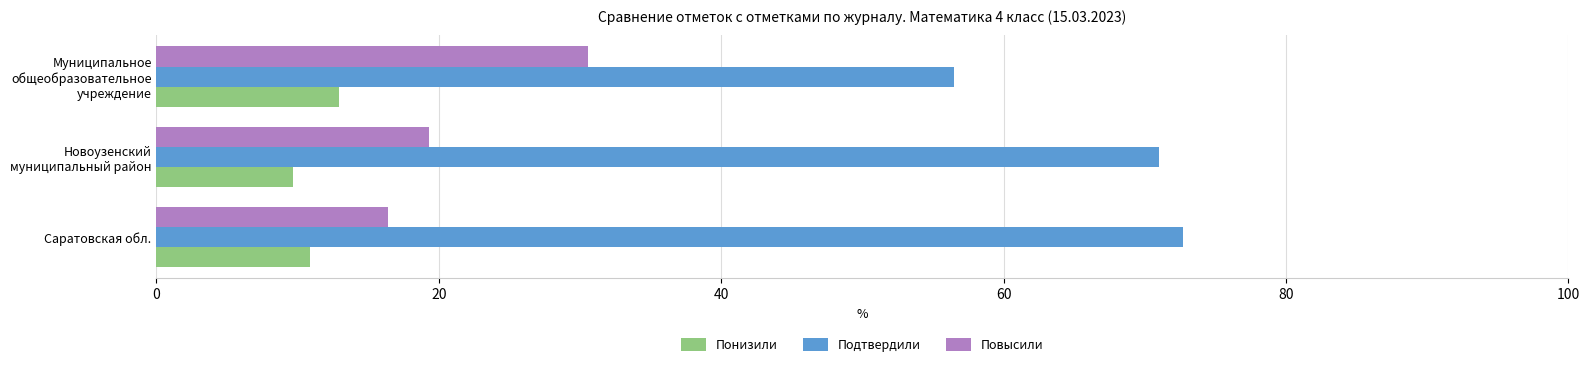

List the series in order of their peak value, highest first.

Подтвердили, Повысили, Понизили